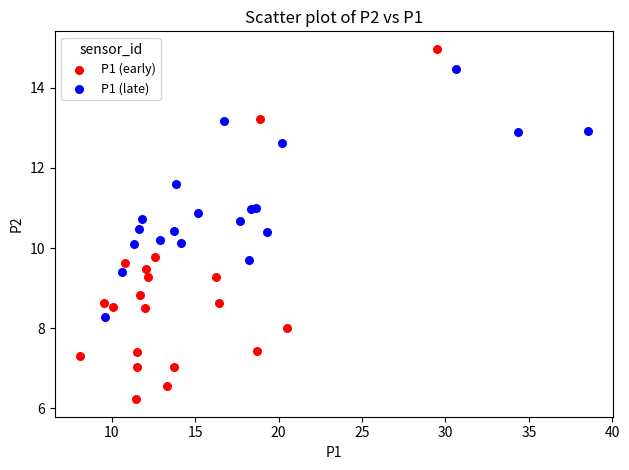

Which series contains the lowest Y value?

P1 (early)